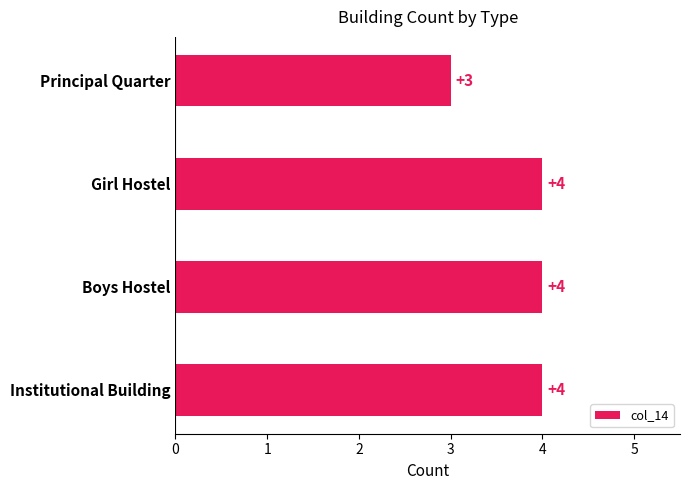

How many values are between 4 and 5?

3